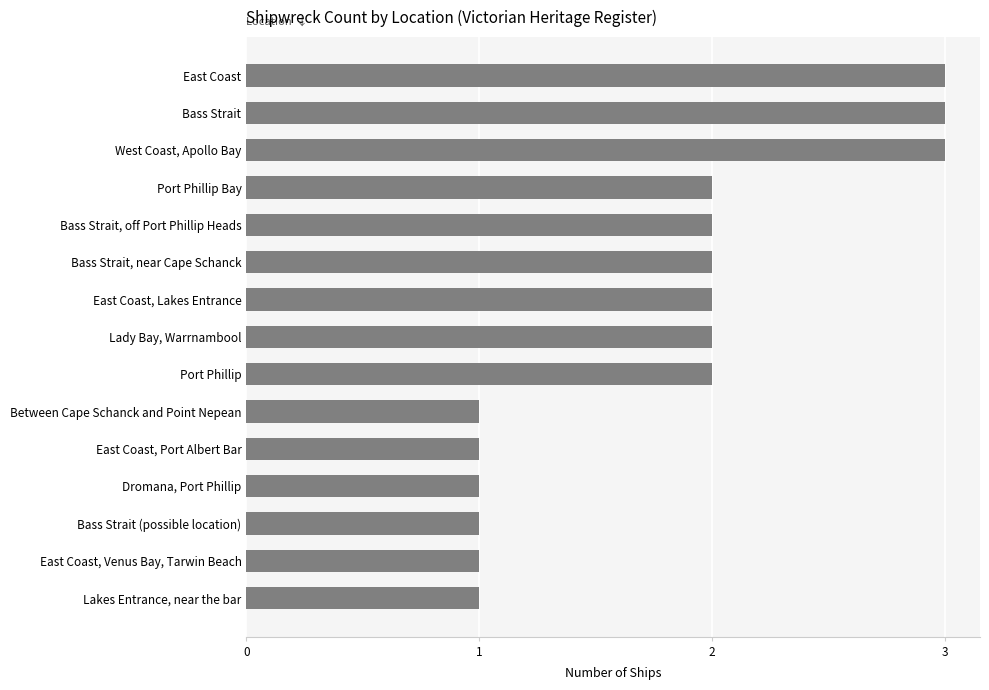

True or false: the data shows 1 at East Coast, Port Albert Bar.

True